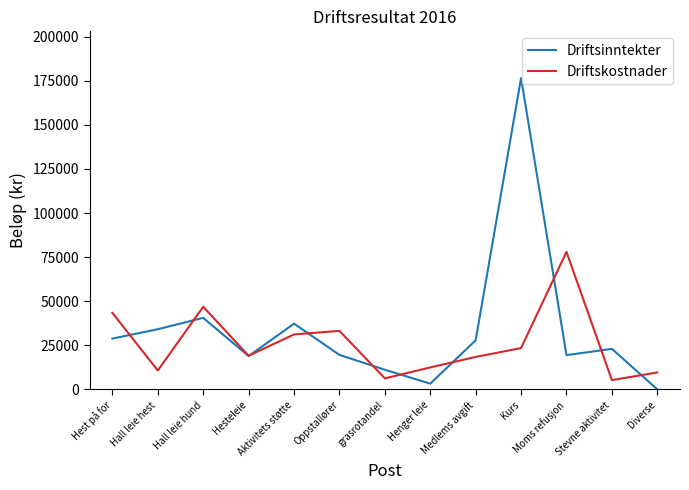

True or false: Driftsinntekter has more than 1 interior local peaks.

True